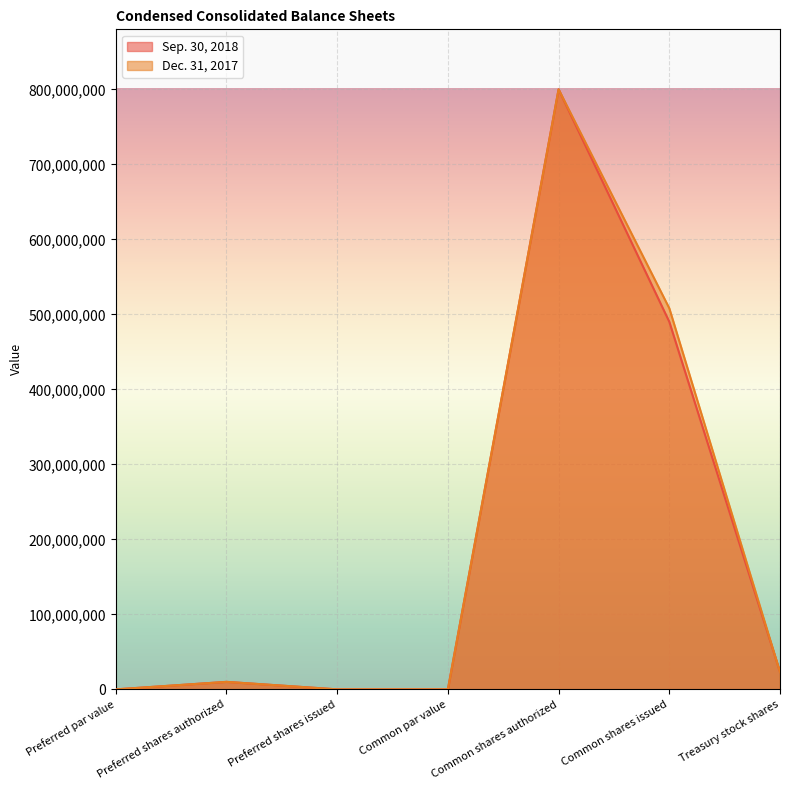

What is the greatest value displayed?

800000000